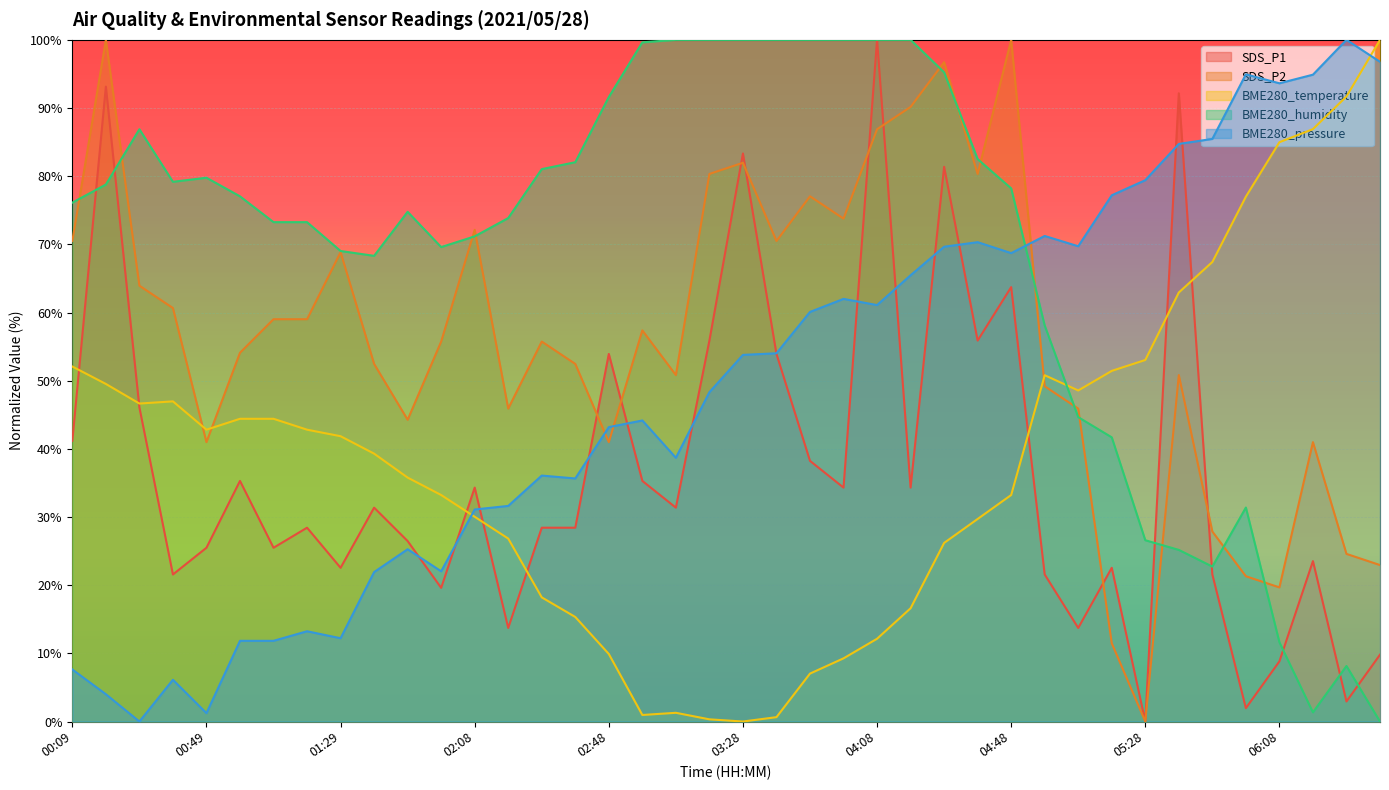

What is the difference between the BME280_pressure values at 01:09 and 00:19?

7.8